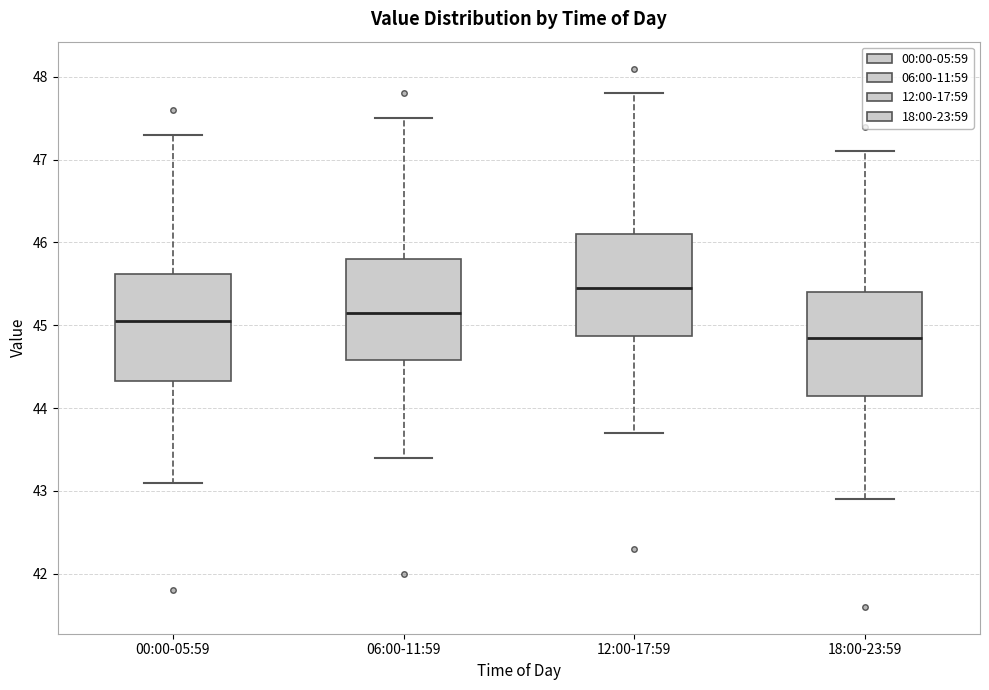

Reading left to right, read every box against the y-axis: the position of its median line, the range the box covers, and the ends of its whiskers. The values are not printed on the chart, so give them approximately, as read against the axis.

00:00-05:59: median 45.1, box 44.3 to 45.6, whiskers 43.1 to 47.3
06:00-11:59: median 45.2, box 44.6 to 45.8, whiskers 43.4 to 47.5
12:00-17:59: median 45.5, box 44.9 to 46.1, whiskers 43.7 to 47.8
18:00-23:59: median 44.9, box 44.2 to 45.4, whiskers 42.9 to 47.1